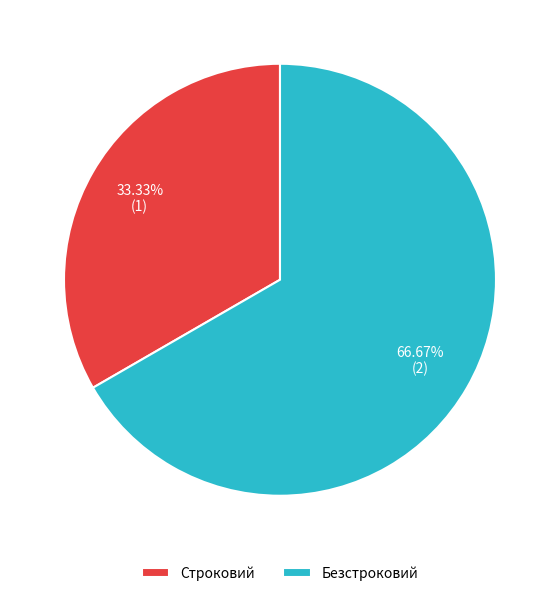

Rank the categories by value from lowest to highest.

Строковий, Безстроковий